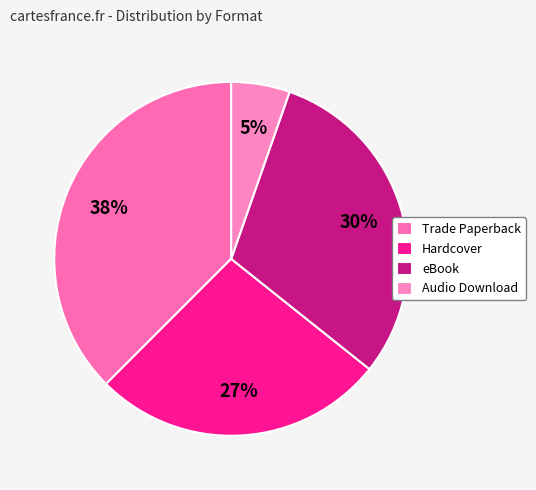

Is Audio Download the majority of the pie?

No